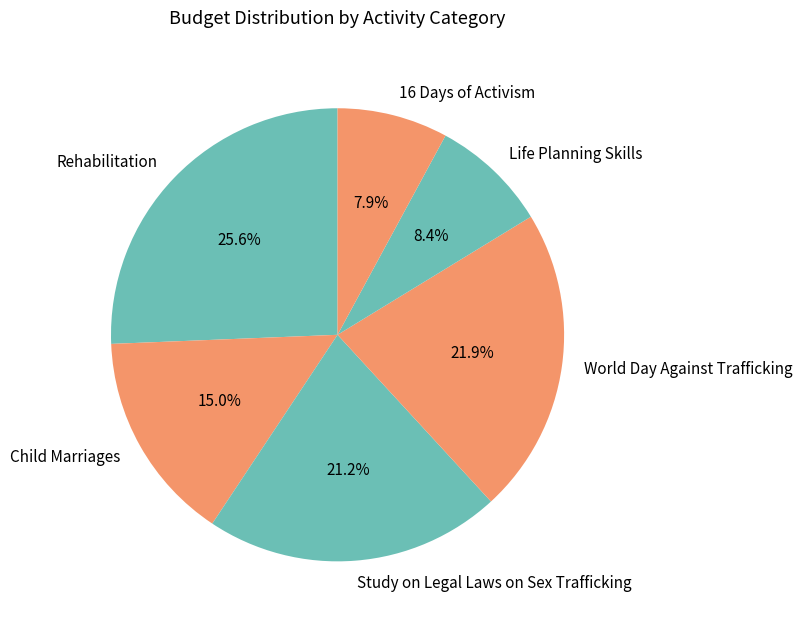

How many segments does this pie chart have?

6